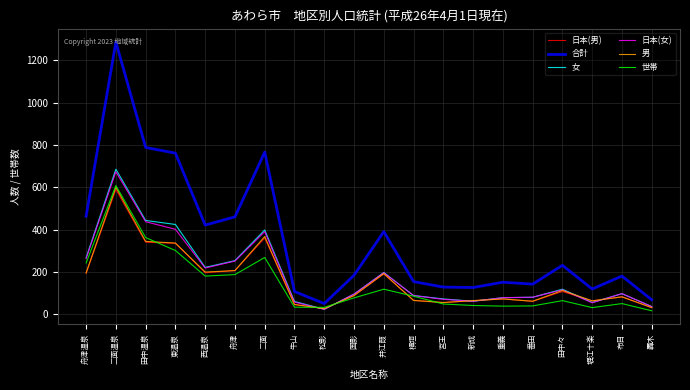

The 女 series shows 79 at 重義. True or false?

True